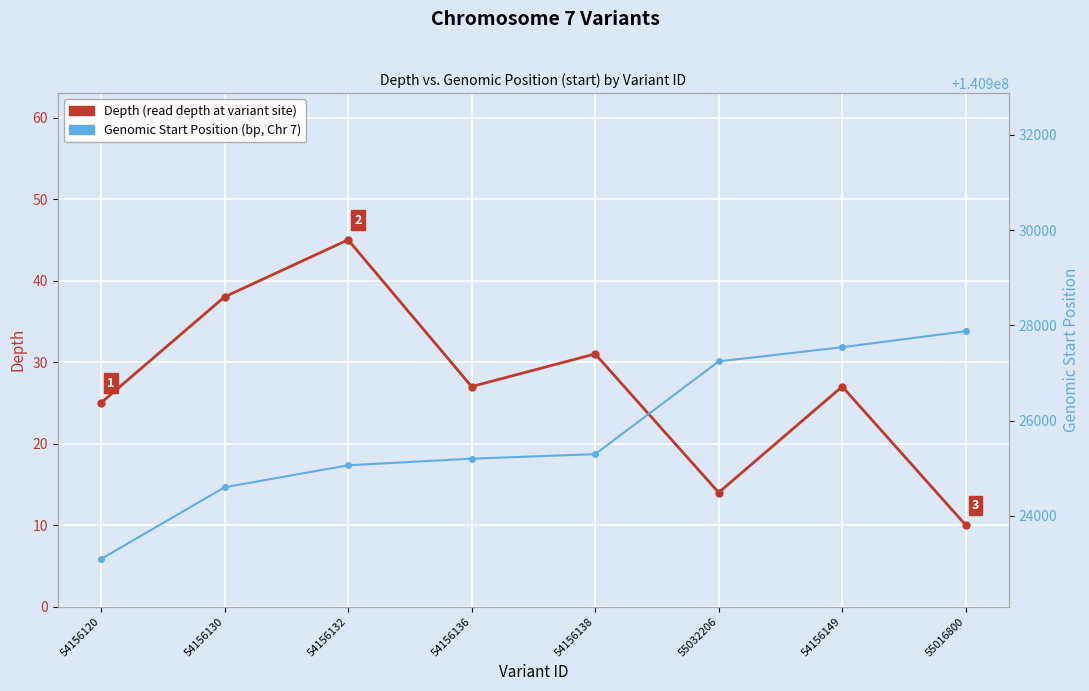

True or false: Genomic Start Position and Depth (read depth at variant site) cross at least once.

False